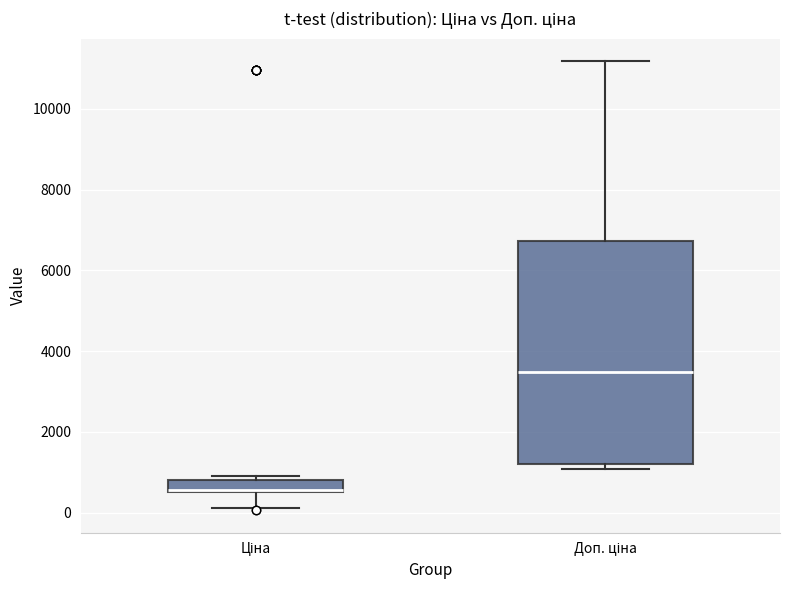

Which box is the tallest, from its lower edge to its upper edge?

Доп. ціна